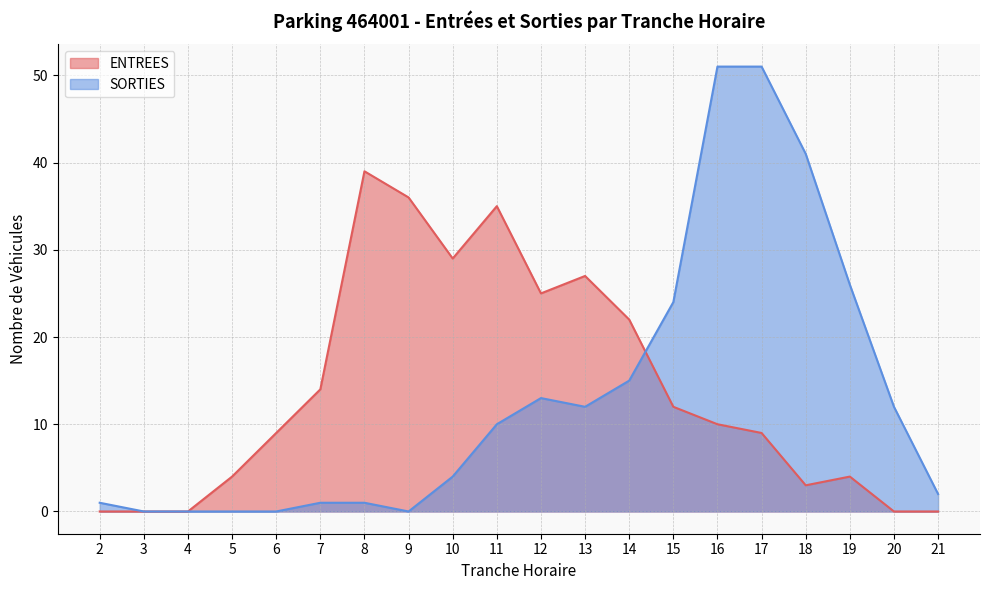

The SORTIES series shows 0 at 4. True or false?

True